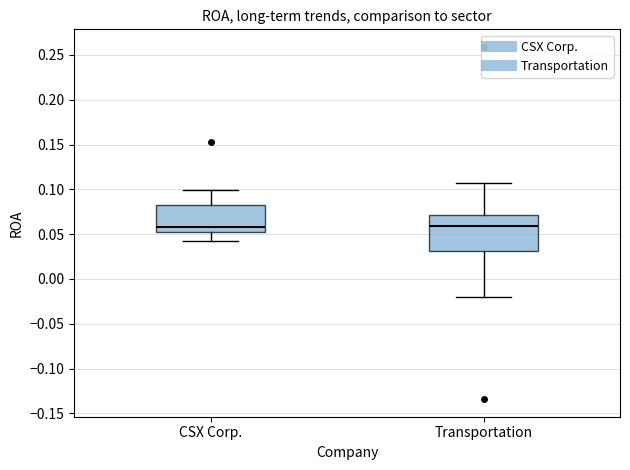

Reading left to right, read every box against the y-axis: the position of its median line, the range the box covers, and the ends of its whiskers. The values are not printed on the chart, so give them approximately, as read against the axis.

CSX Corp.: median 0.060, box 0.050 to 0.085, whiskers 0.045 to 0.100
Transportation: median 0.060, box 0.030 to 0.070, whiskers -0.020 to 0.105